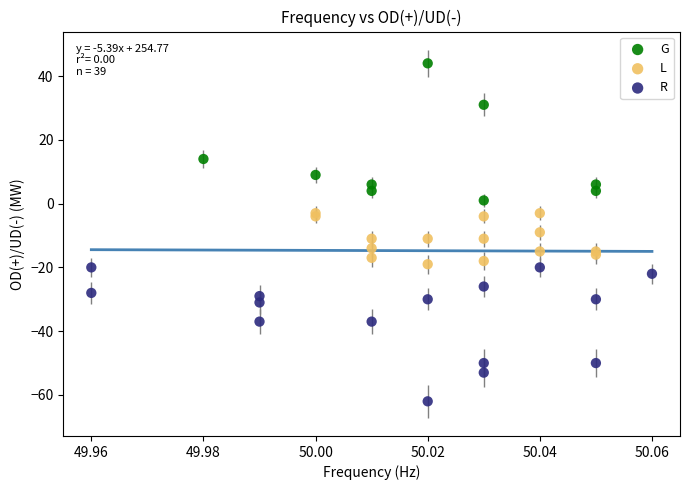

Which series reaches the maximum Y coordinate?

G